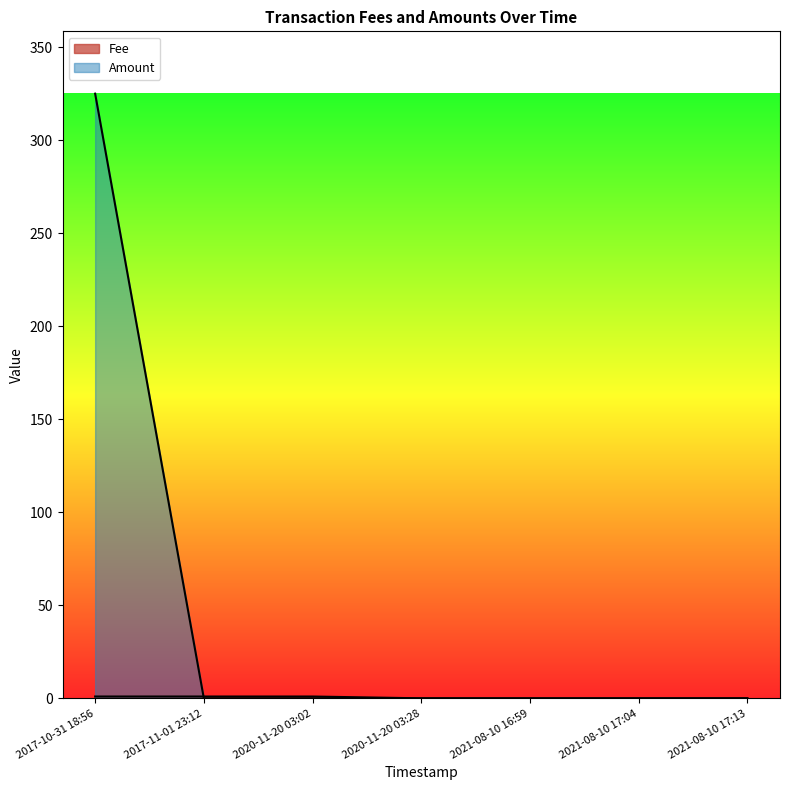

How many times do Amount and Fee cross each other?

1